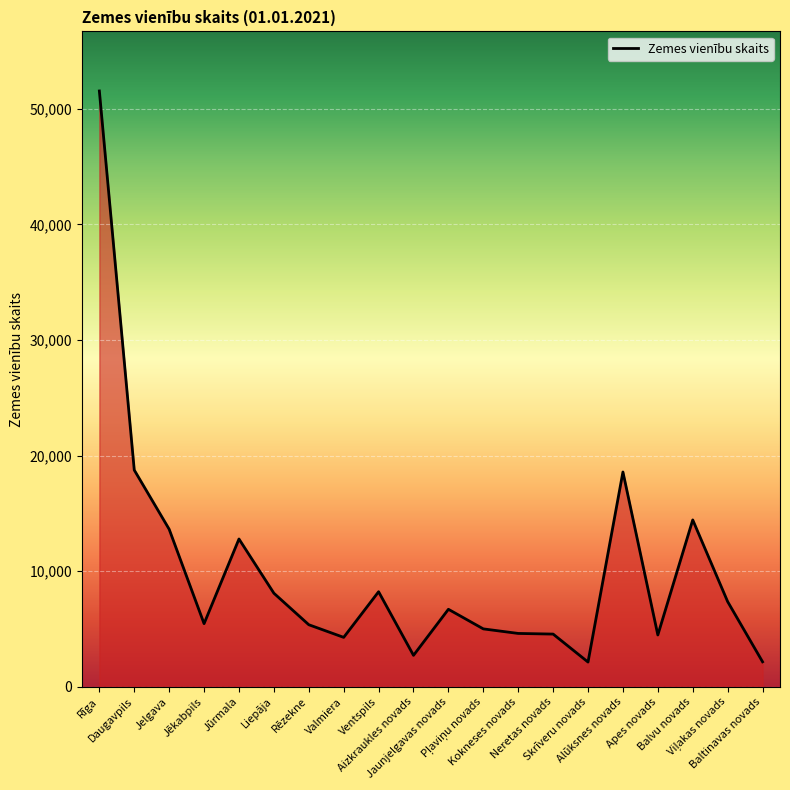

What is the difference between the maximum and minimum values?

49415